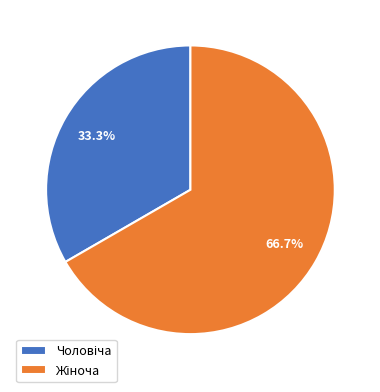

Does any single category account for the majority?

Yes